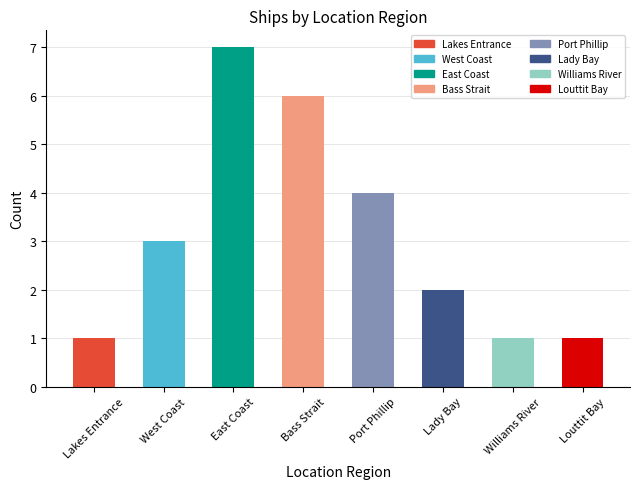

The value at West Coast is 3. True or false?

True